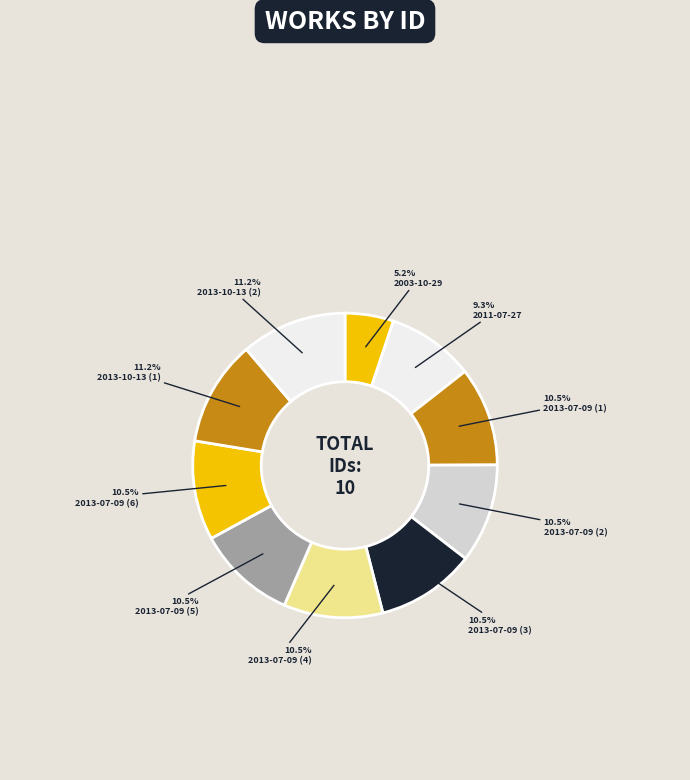

What is the smallest slice in the pie chart?

2003-10-29